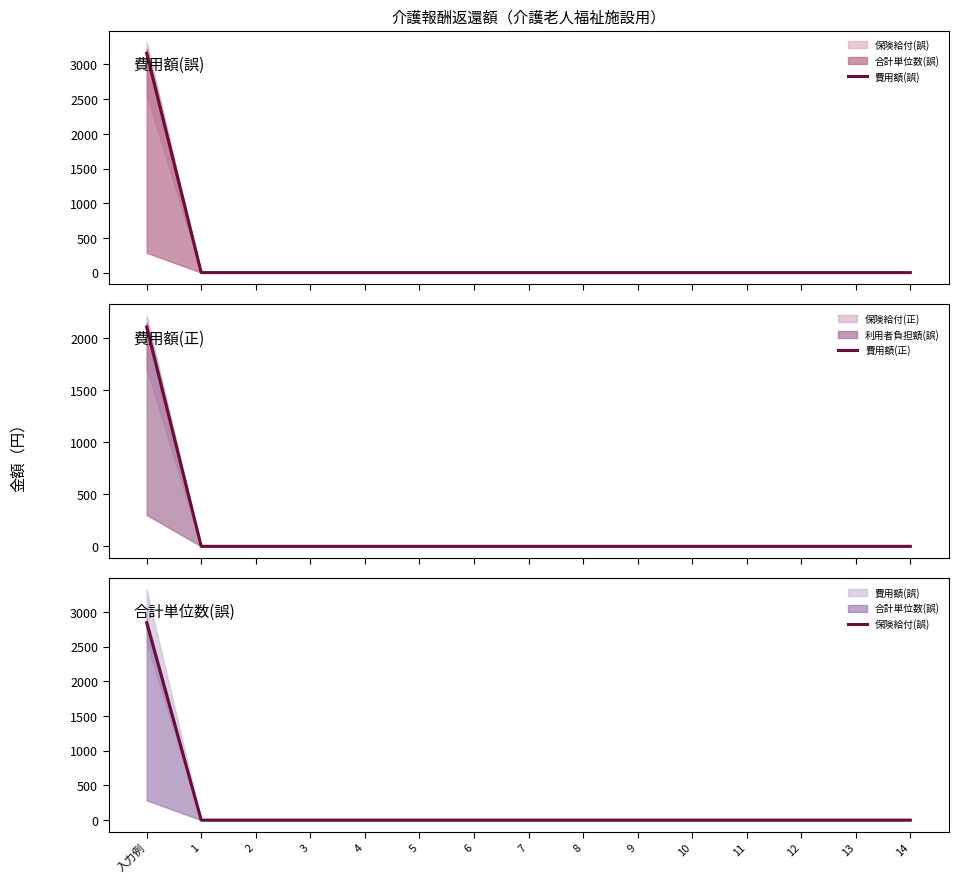

List the labels in order of 費用額(誤) value, largest first.

入力例, 1, 2, 3, 4, 5, 6, 7, 8, 9, 10, 11, 12, 13, 14